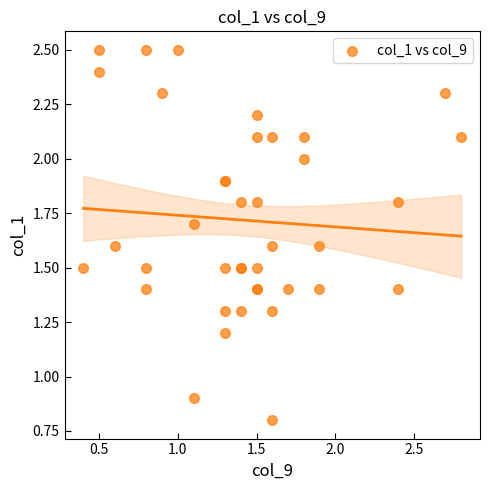

What Y value in the scatter plot is closest to 1?

0.9